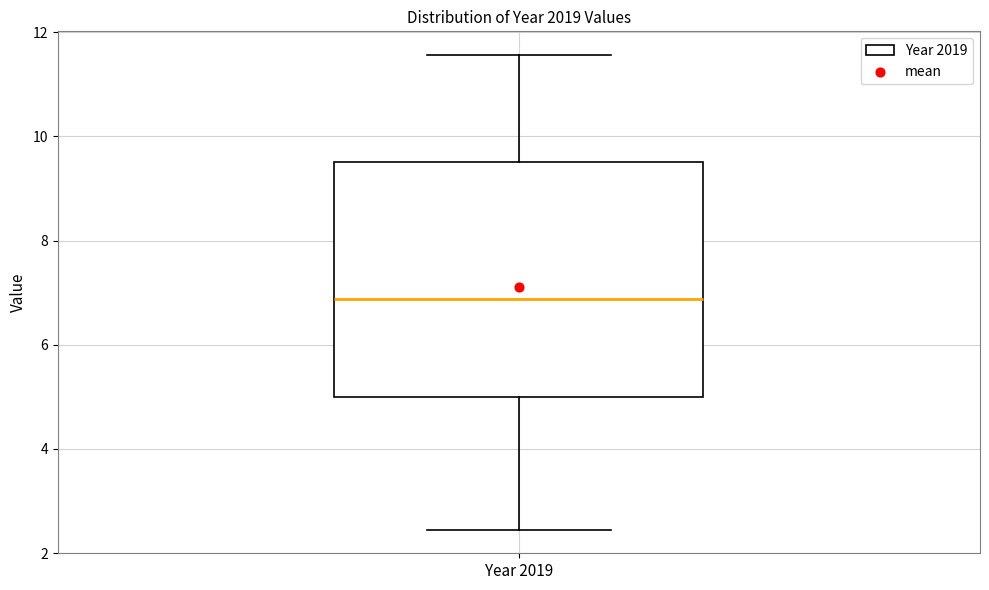

Where is the upper edge of the box for Year 2019 on the y-axis? The values are not printed on the chart, so give them approximately, as read against the axis.

9.6